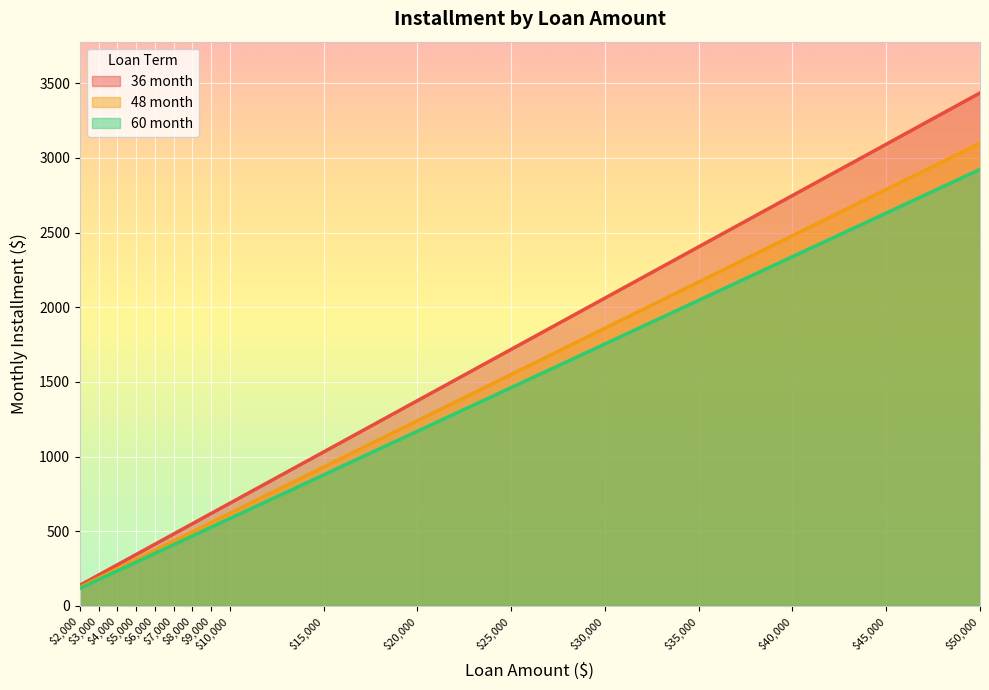

Reading left to right, list all the values displayed in this chart.

36 month: $2,000=137.4	$3,000=206.1	$4,000=274.8	$5,000=343.5	$6,000=412.2	$7,000=480.9	$8,000=549.6	$9,000=618.3	$10,000=687.0	$15,000=1030.6	$20,000=1374.1	$25,000=1717.6	$30,000=2061.1	$35,000=2404.7	$40,000=2748.2	$45,000=3091.7	$50,000=3435.2
48 month: $2,000=123.9	$3,000=185.9	$4,000=247.9	$5,000=309.9	$6,000=371.8	$7,000=433.8	$8,000=495.8	$9,000=557.8	$10,000=619.7	$15,000=929.6	$20,000=1239.5	$25,000=1549.4	$30,000=1859.2	$35,000=2169.1	$40,000=2479.0	$45,000=2788.8	$50,000=3098.7
60 month: $2,000=116.9	$3,000=175.4	$4,000=233.8	$5,000=292.3	$6,000=350.8	$7,000=409.2	$8,000=467.7	$9,000=526.1	$10,000=584.6	$15,000=876.9	$20,000=1169.2	$25,000=1461.5	$30,000=1753.8	$35,000=2046.1	$40,000=2338.4	$45,000=2630.7	$50,000=2923.0